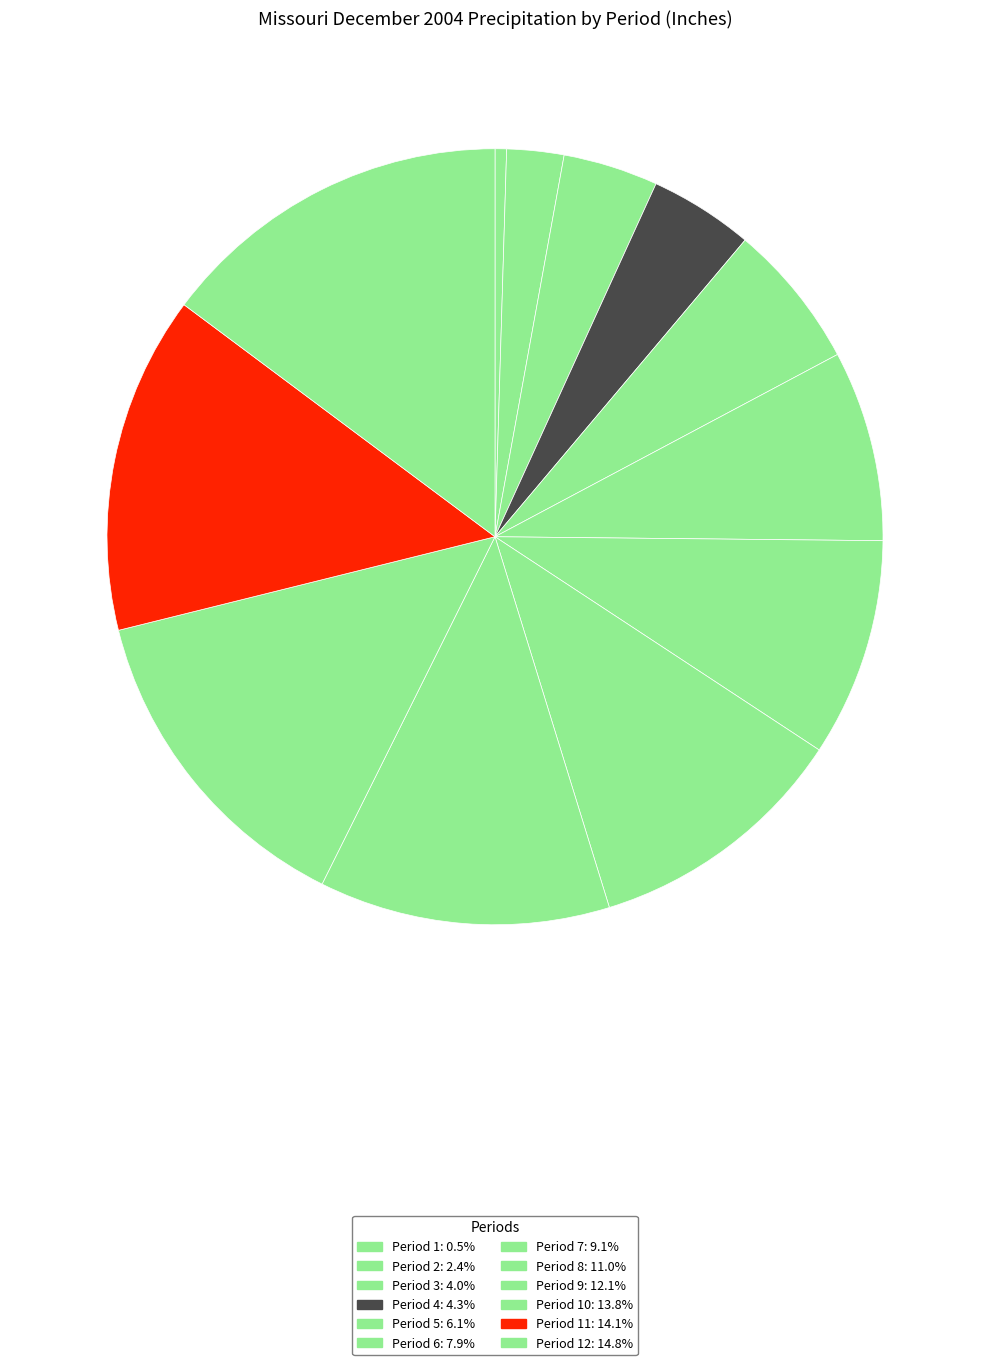

How many segments does this pie chart have?

12